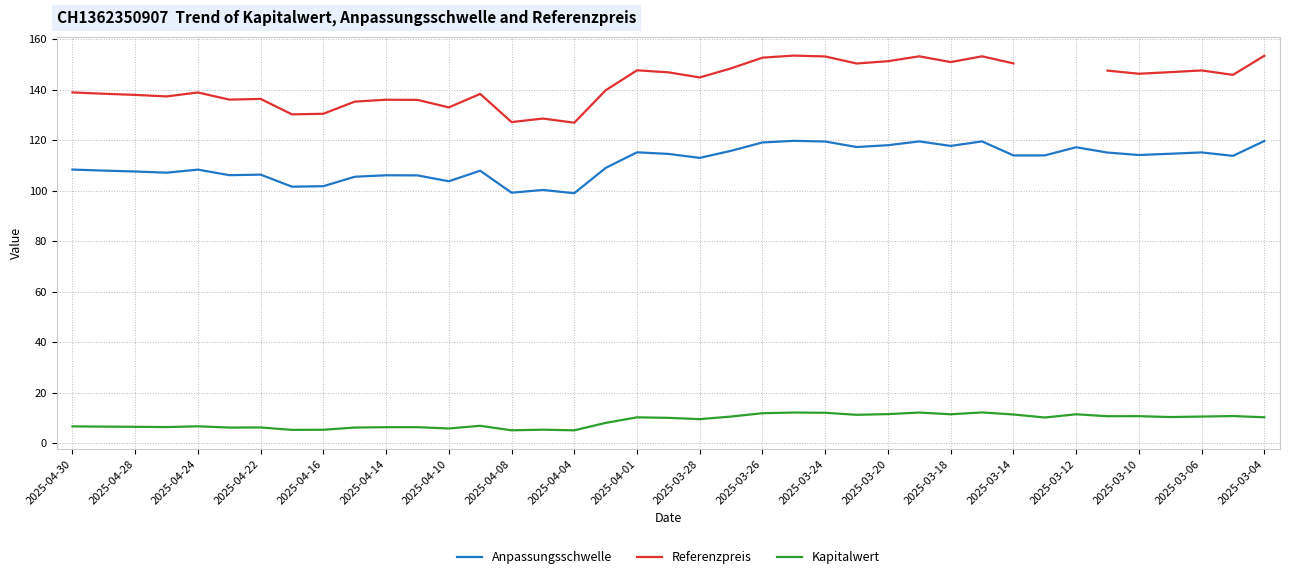

True or false: Anpassungsschwelle and Kapitalwert cross at least once.

False